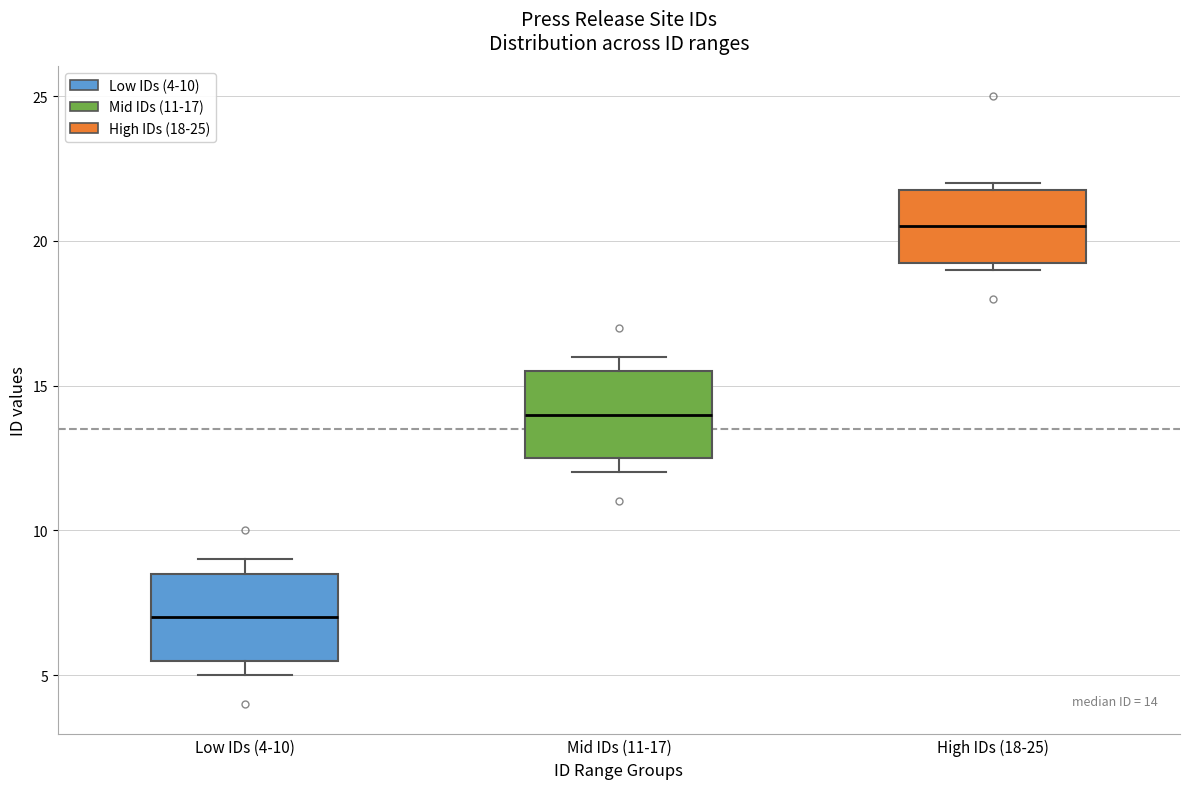

Which box's median line is the highest?

High IDs (18-25)